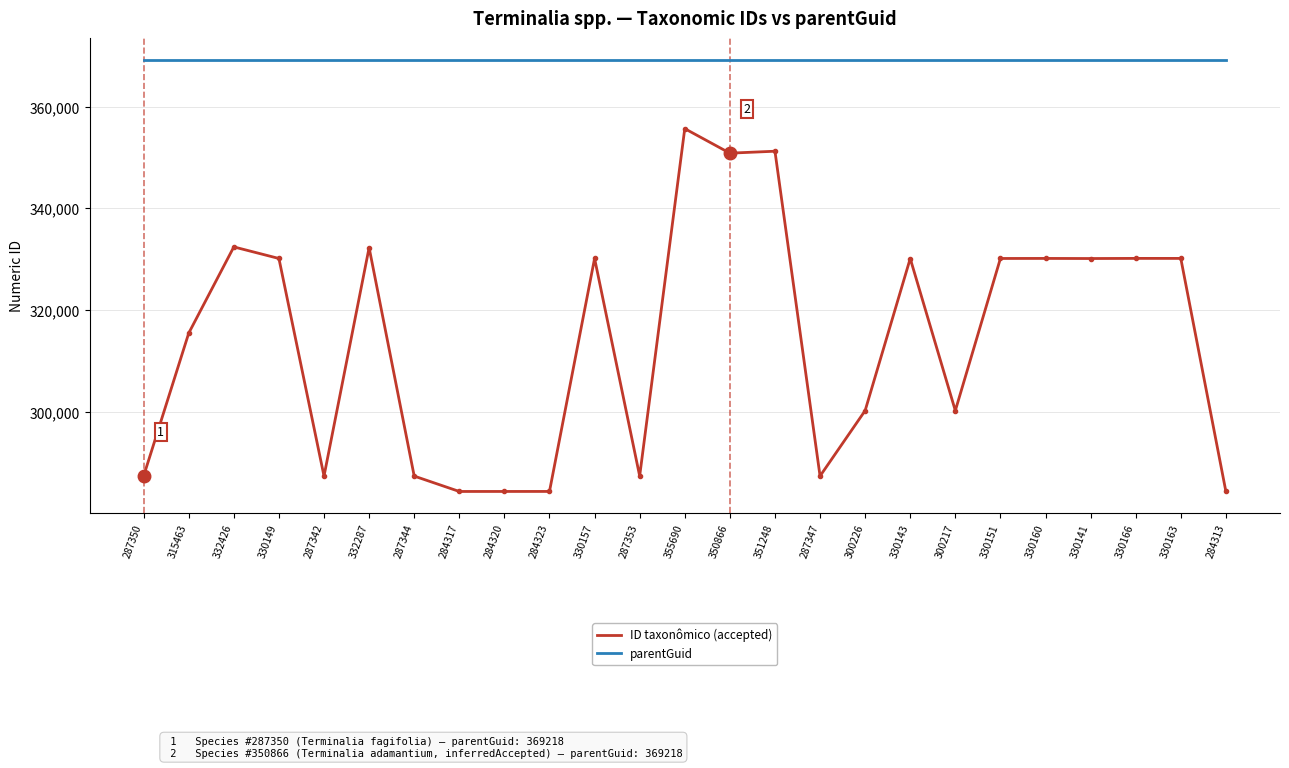

True or false: parentGuid and ID taxonômico (accepted) intersect in this chart.

False